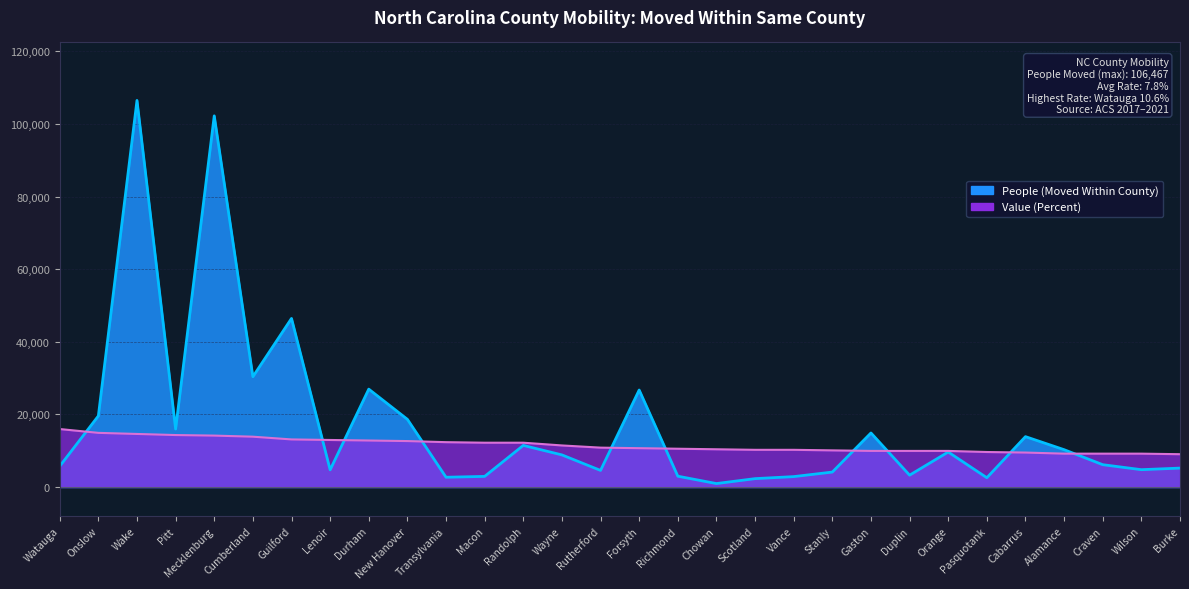

Reading left to right, what are all the values shown in this chart?

People (Moved Within County): 5727.0	19580.0	106467.0	15972.0	102220.0	30376.0	46431.0	4720.0	26957.0	18640.0	2692.0	2926.0	11458.0	8844.0	4573.0	26713.0	2981.0	952.0	2308.0	2866.0	4118.0	14889.0	3263.0	9638.0	2558.0	13876.0	10283.0	6151.0	4776.0	5213.0
Value (Percent): 15970.0	14915.4	14614.1	14312.8	14162.1	13860.8	13107.5	12956.8	12806.2	12655.5	12354.2	12203.5	12203.5	11450.2	10847.6	10696.9	10546.3	10395.6	10244.9	10244.9	10094.3	9943.6	9943.6	9943.6	9642.3	9491.6	9190.3	9190.3	9190.3	9039.7